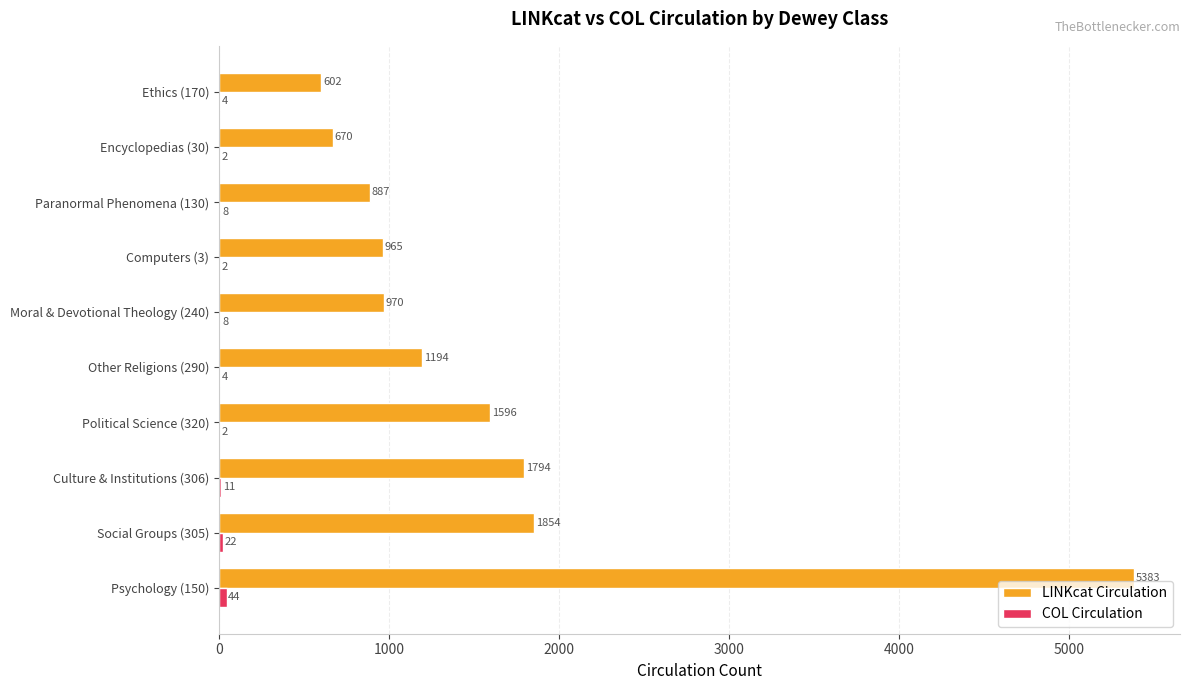

True or false: LINKcat Circulation has a value of 2079 at Other Religions (290).

False